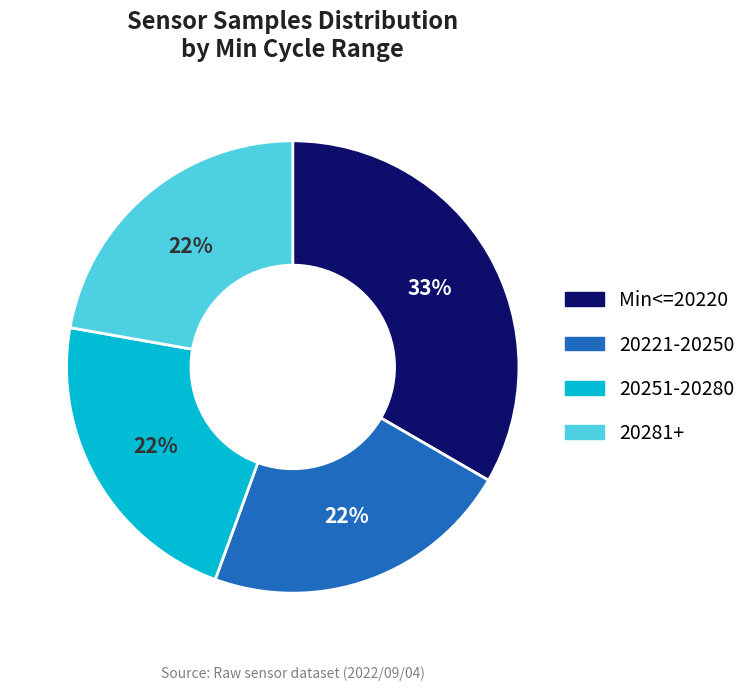

To the nearest percent, what is the average slice percentage?

25%